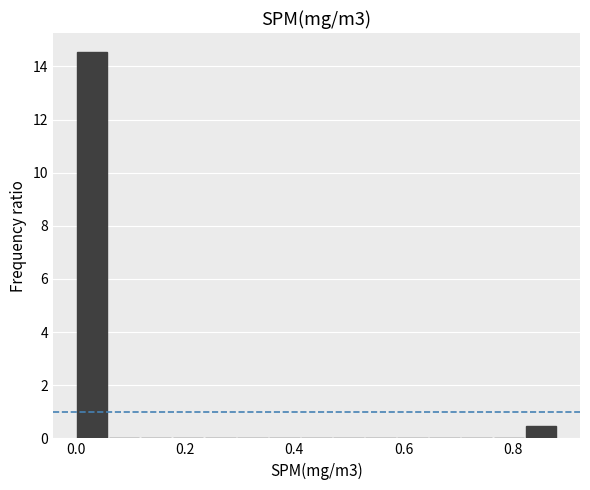

Around what value on the x-axis is the tallest bar? Give the approximate position of its centre, as read against the axis.

0.04